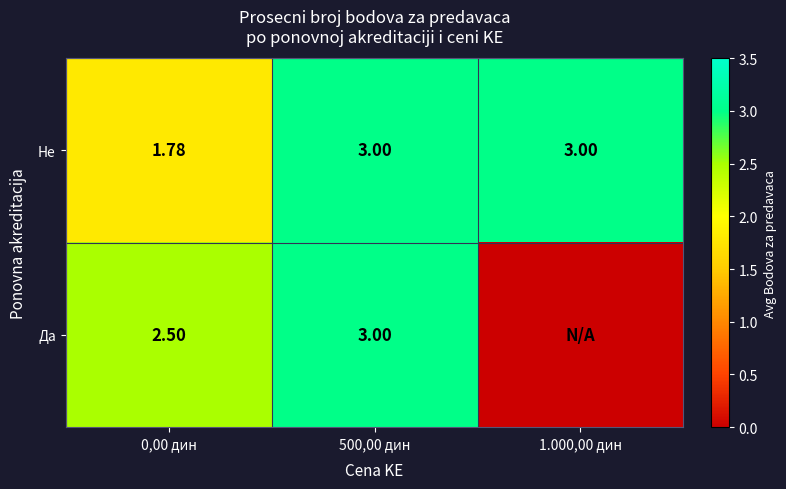

At 0,00 дин, list the series in order from largest to smallest.

Да, Не